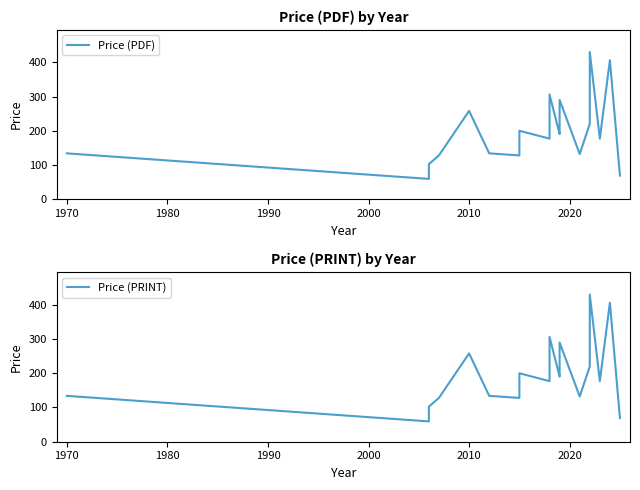

Is the value of Price (PDF) at 17 greater than the value of Price (PRINT) at 12?

Yes